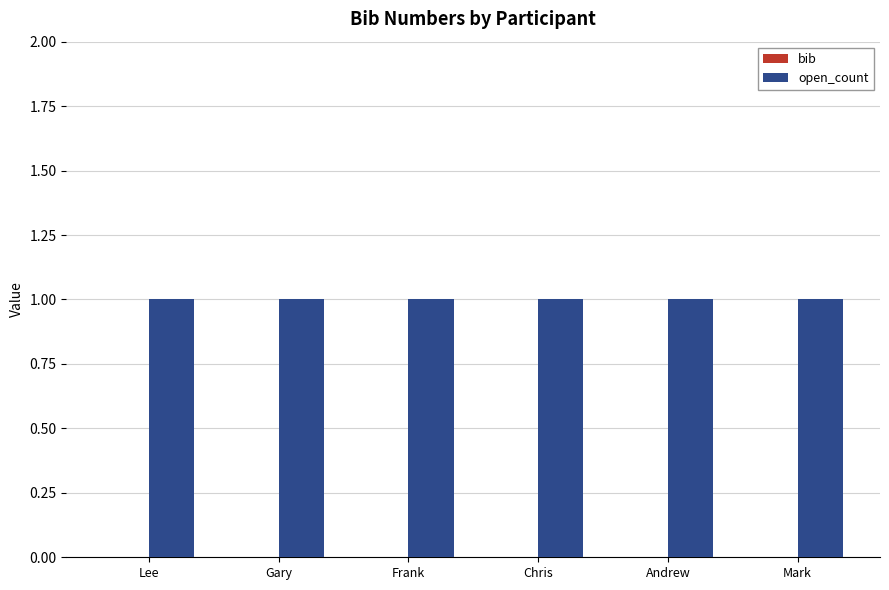

What is the label of the 4th bar from the left?

Chris